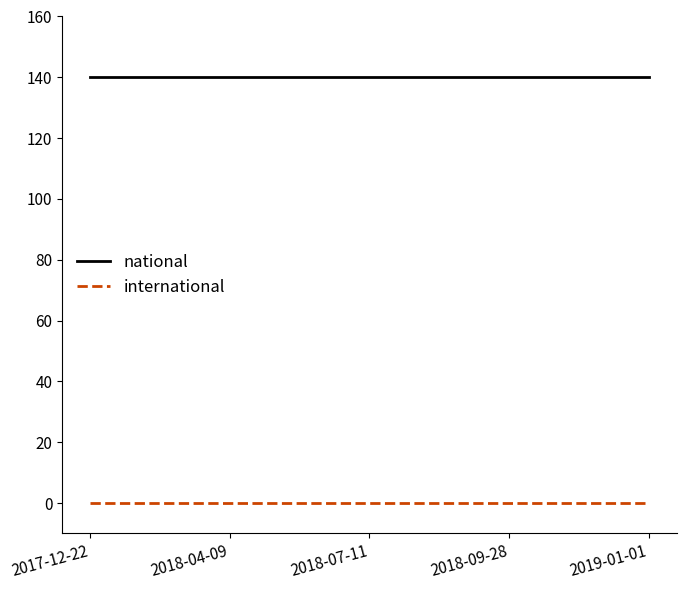

What is the maximum value for national?

140